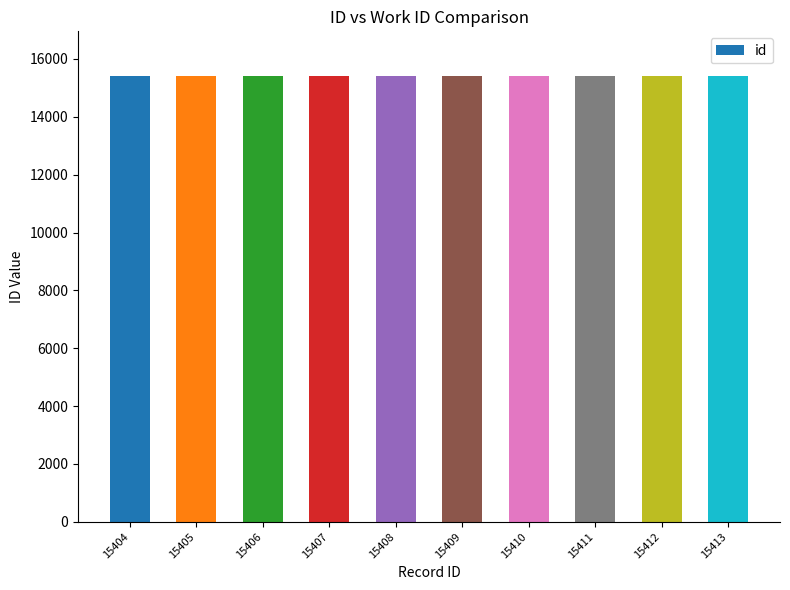

What is the sum of all values?

154085